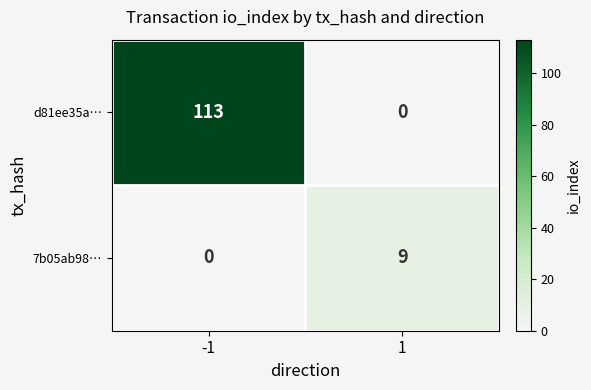

List the series in order of their peak value, highest first.

d81ee35a…, 7b05ab98…